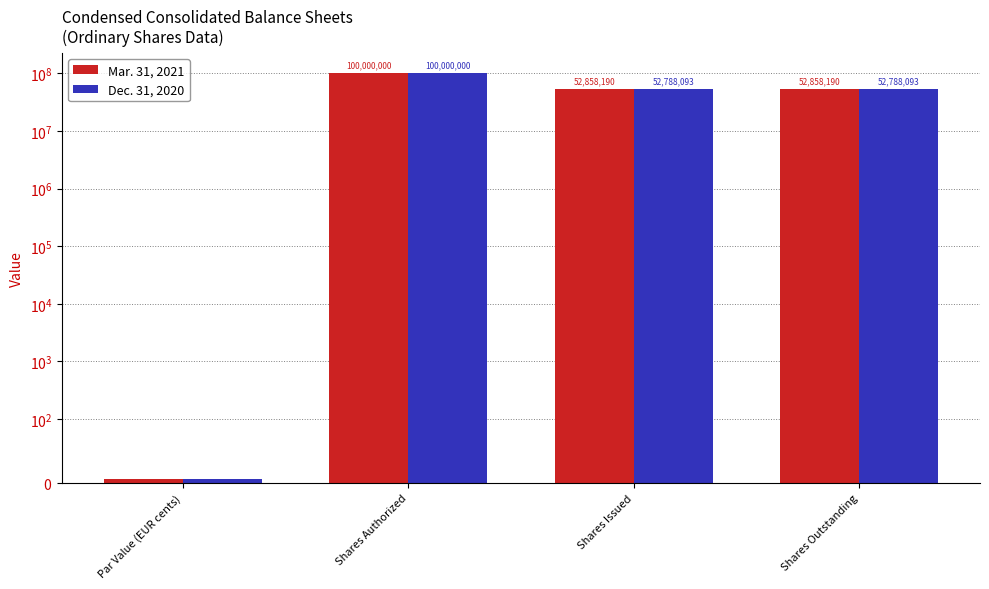

What is the value of the Dec. 31, 2020 bar at the 1st from the left?

6